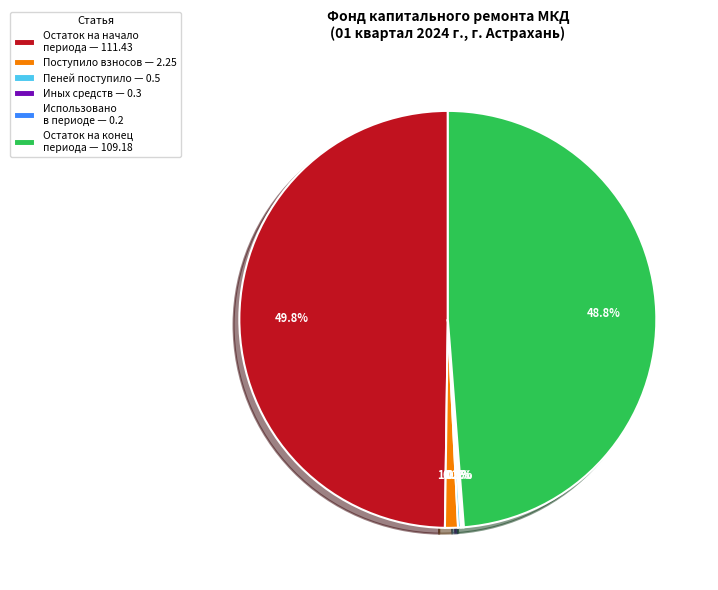

Which has a higher value, Поступило взносов — 2.25 or Остаток на начало периода — 111.43?

Остаток на начало периода — 111.43